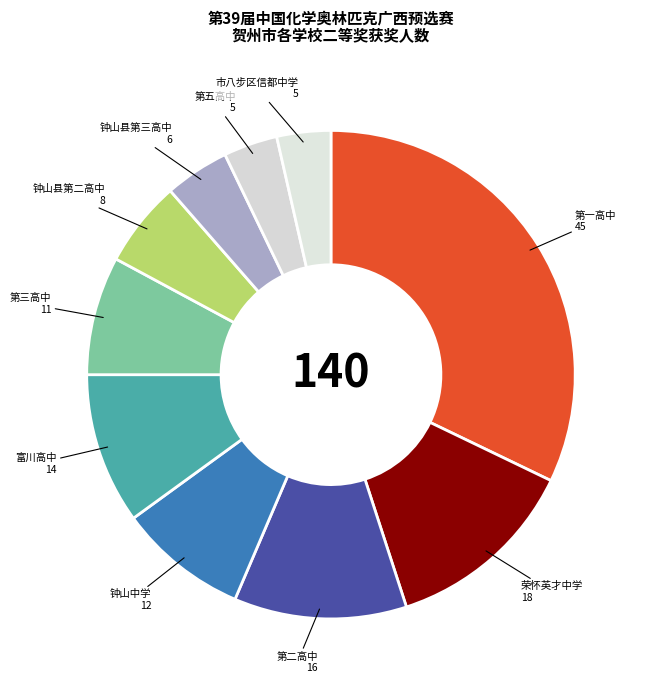

How many segments does this pie chart have?

10